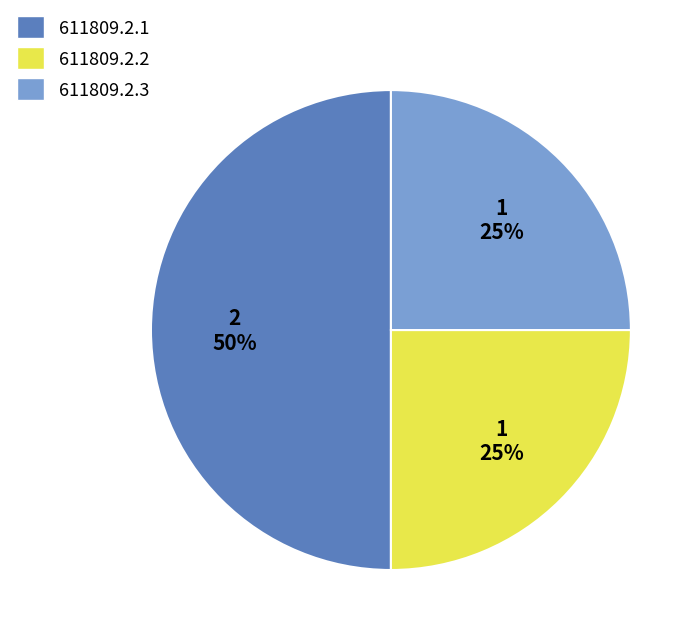

Is 611809.2.3 the majority of the pie?

No